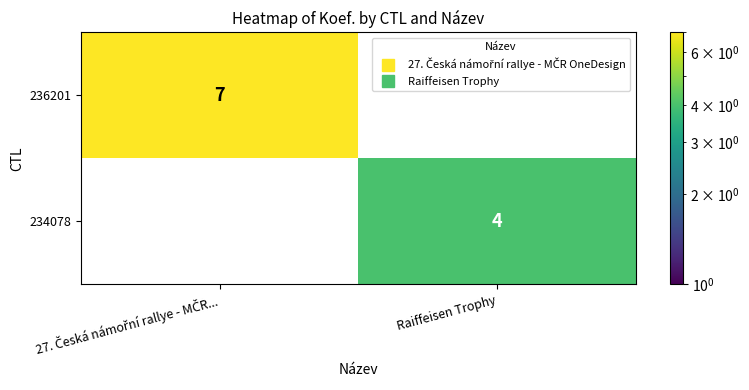

List the series in order of their overall mean, highest first.

236201, 234078